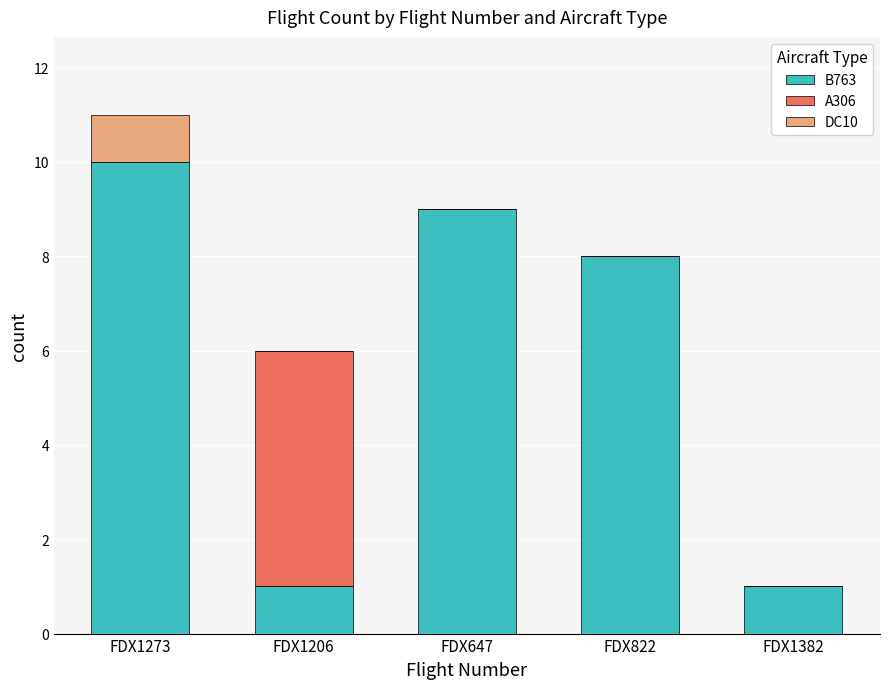

What are all the series names shown in the legend?

B763, A306, DC10